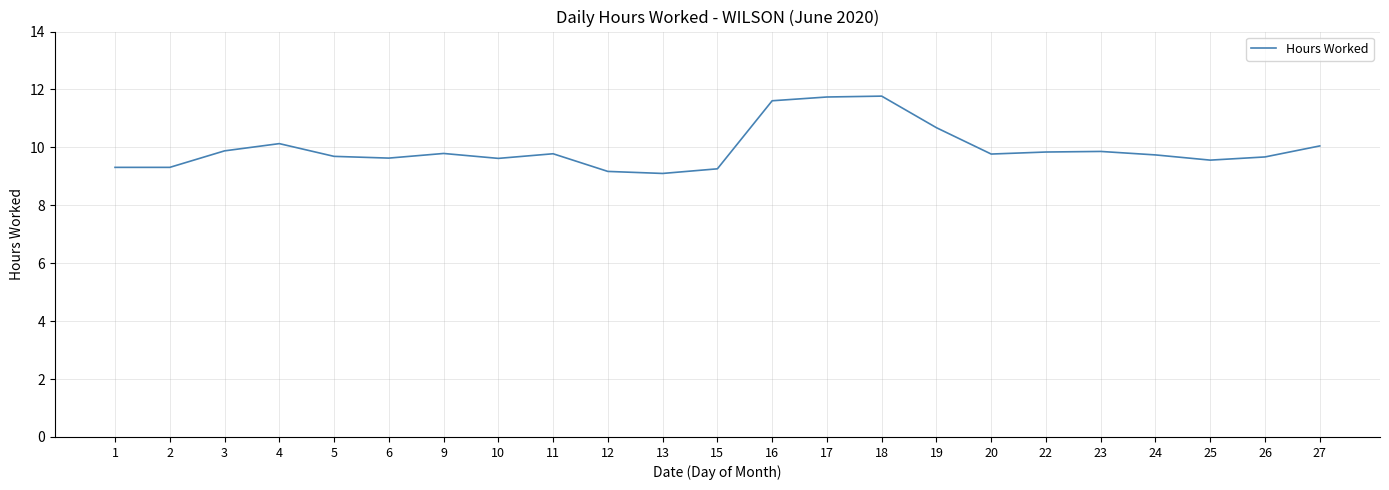

What is the difference between the second highest and second lowest values?

2.6